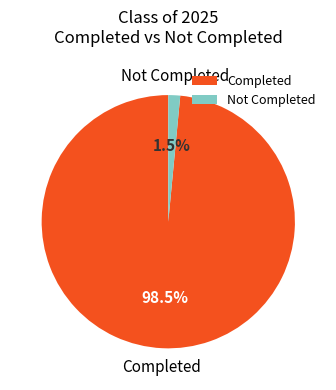

To the nearest percent, what is the difference between the largest and smallest slice percentages?

97%